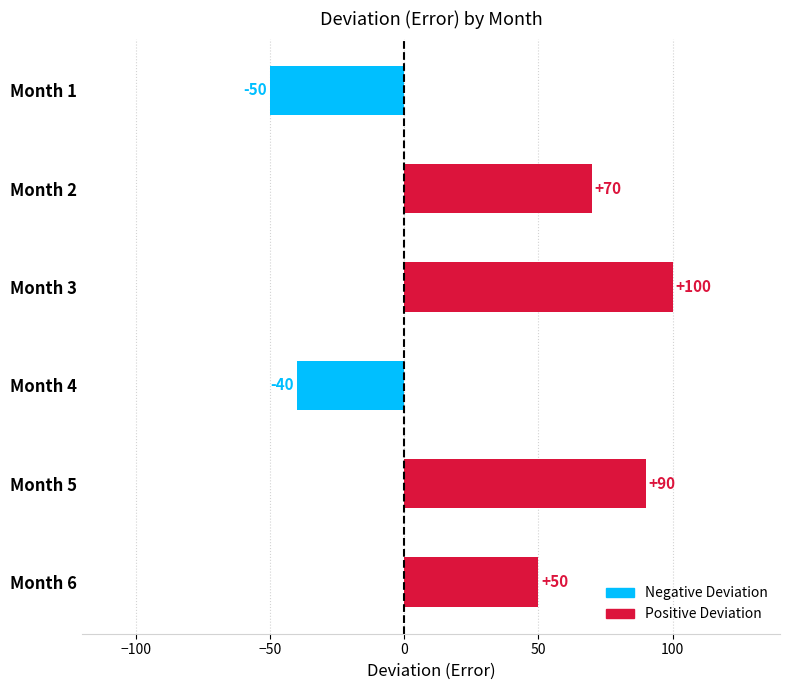

Rank the categories by value from lowest to highest.

Month 1, Month 4, Month 6, Month 2, Month 5, Month 3